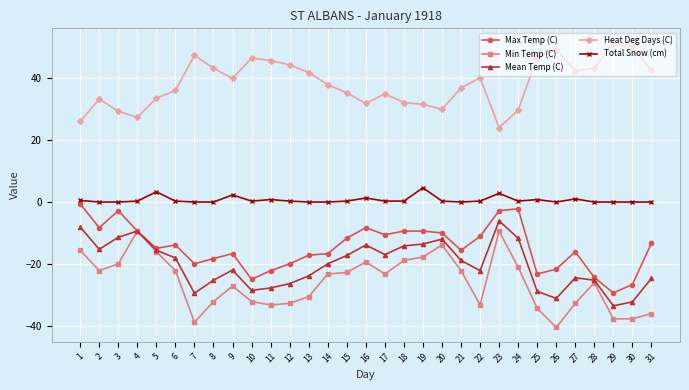

Rank the series at 12 from lowest to highest value.

Min Temp (C), Mean Temp (C), Max Temp (C), Total Snow (cm), Heat Deg Days (C)